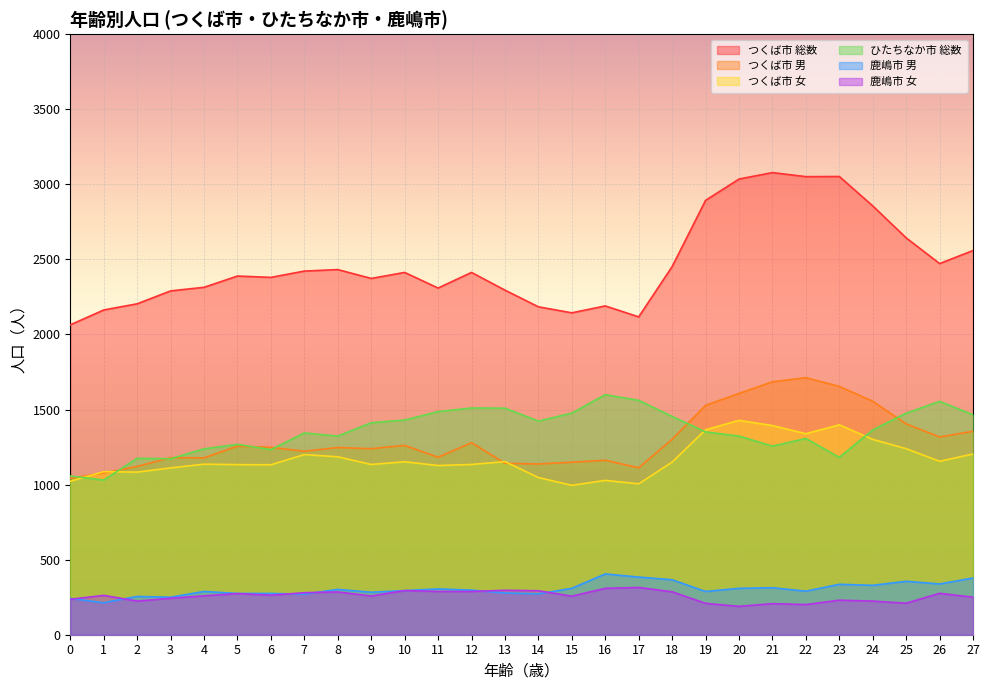

Which series has the largest total across all categories?

つくば市 総数